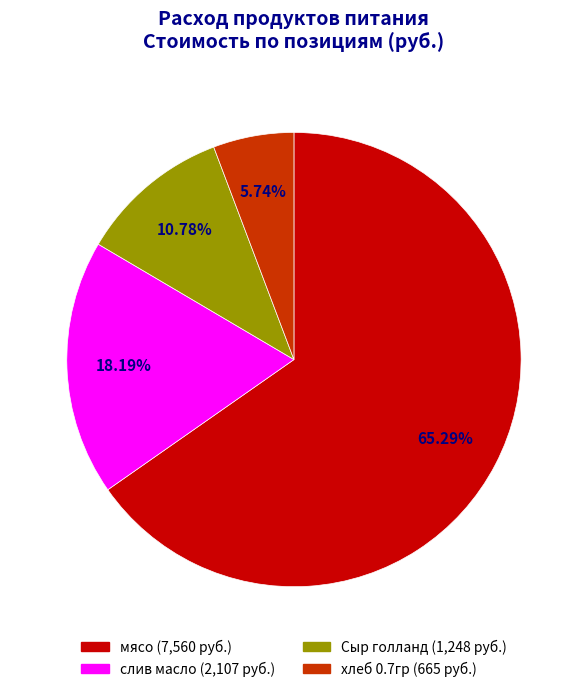

What percentage is the мясо slice, to the nearest percent?

65%